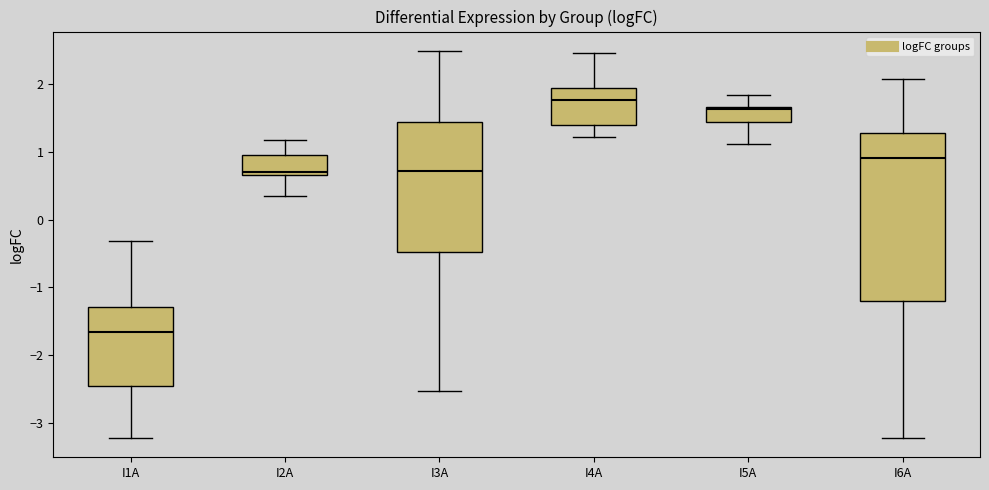

Which box has the lowest median line?

I1A